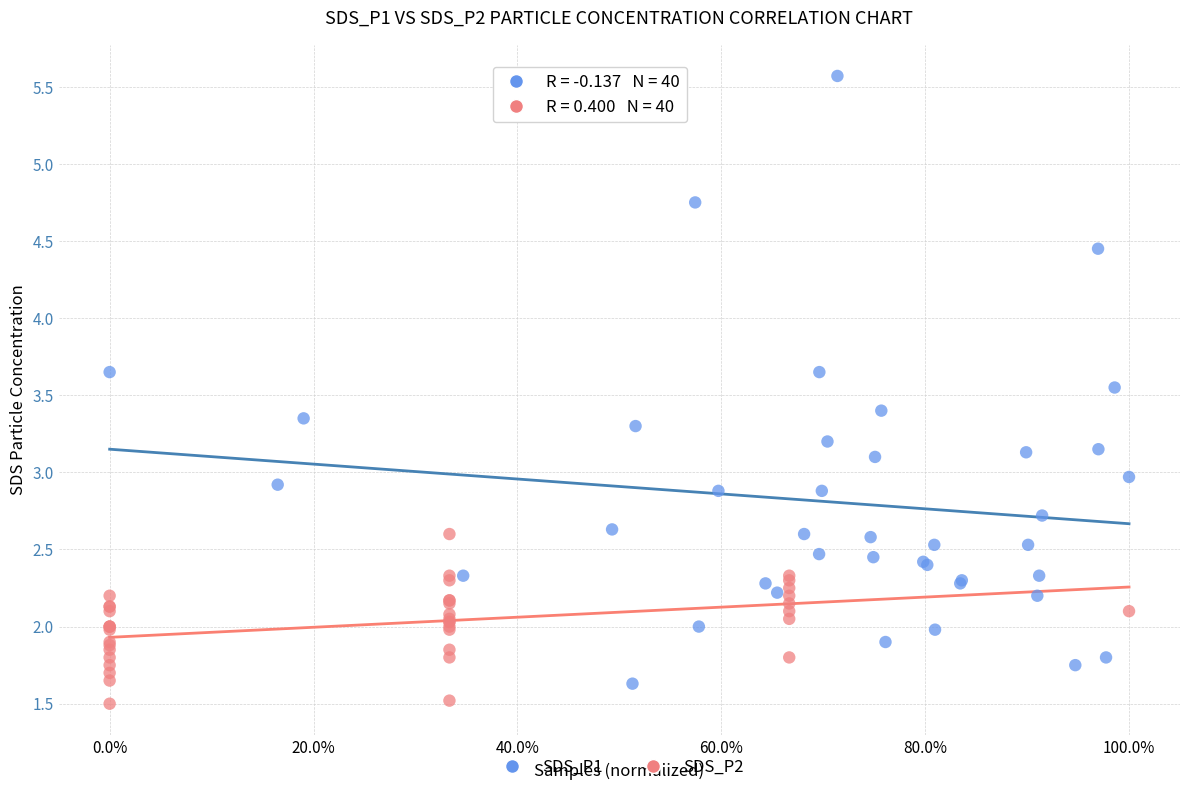

Which series contains the lowest Y value?

SDS_P2